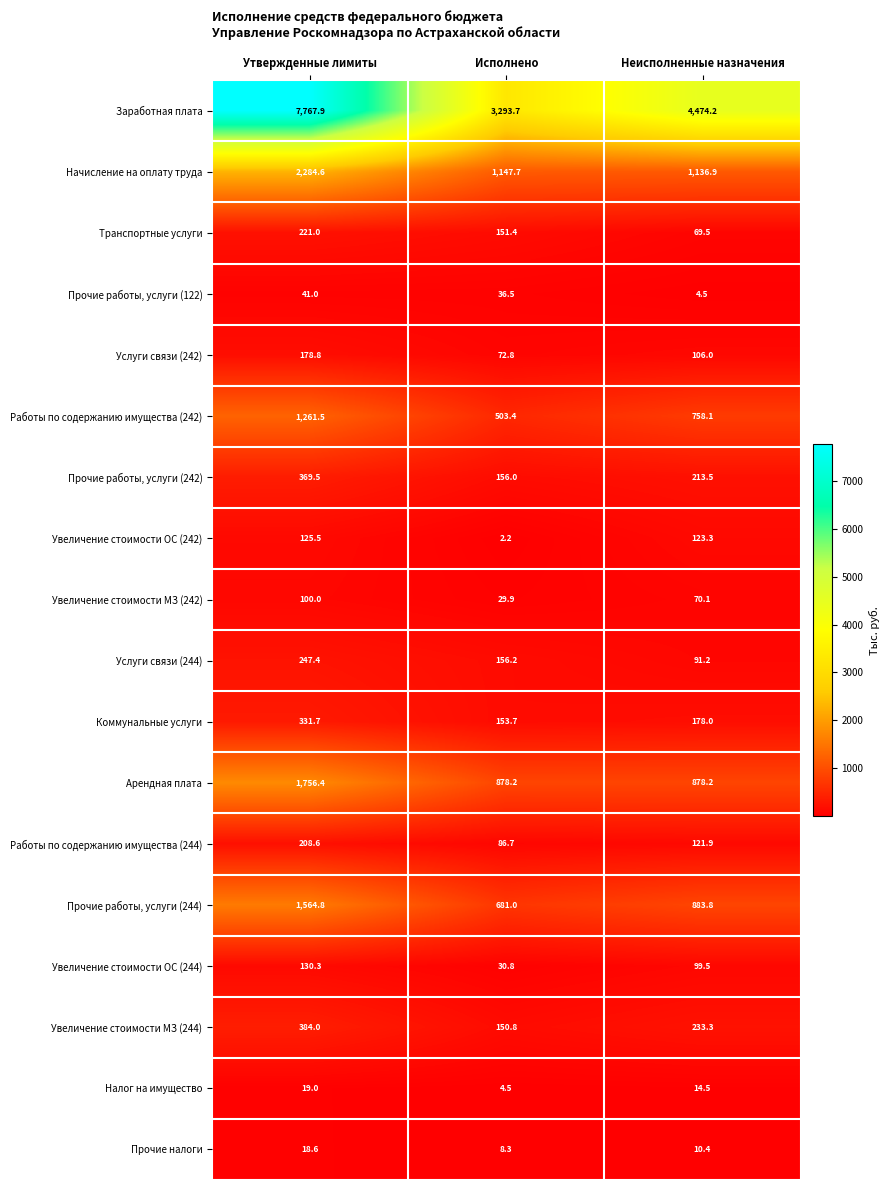

Which label corresponds to the smallest value in the chart?

Исполнено